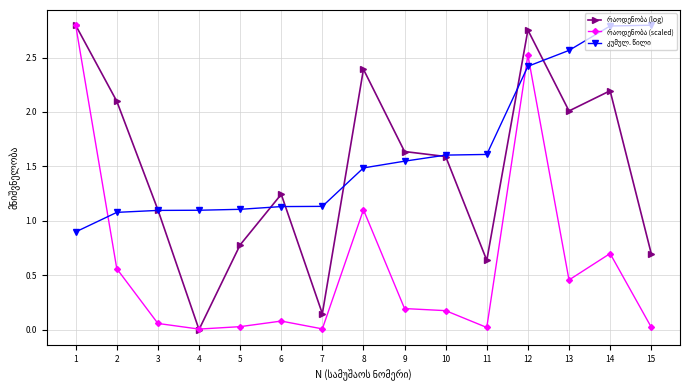

What is the total value across all series at 1?

6.5